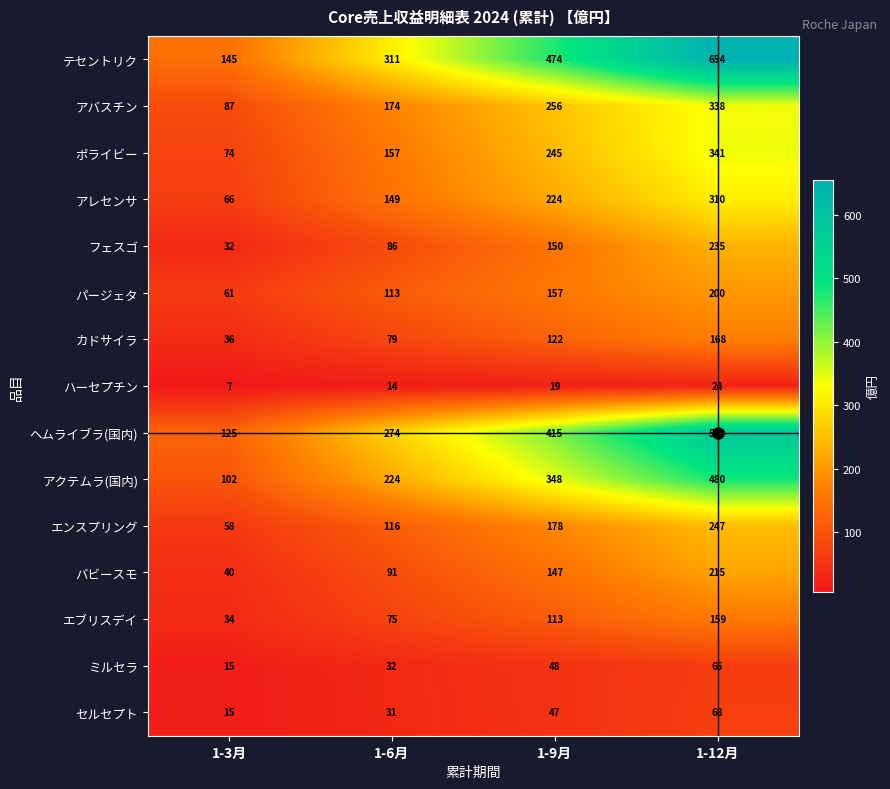

Which label corresponds to the smallest value in the chart?

1-3月